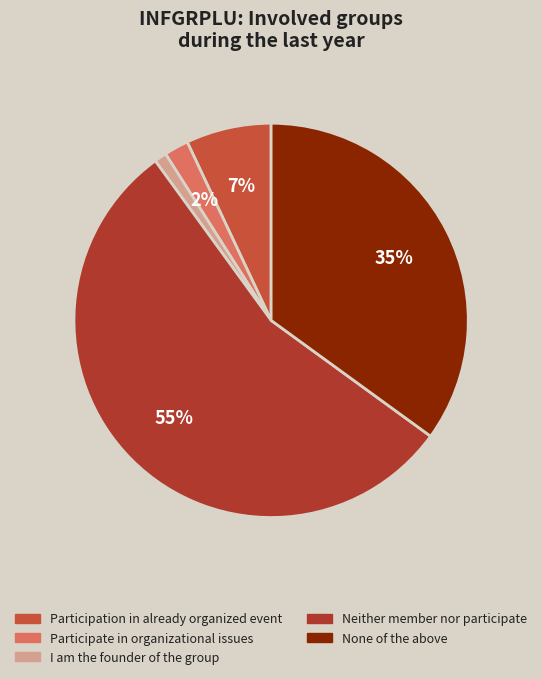

What is the smallest slice in the pie chart?

I am the founder of the group